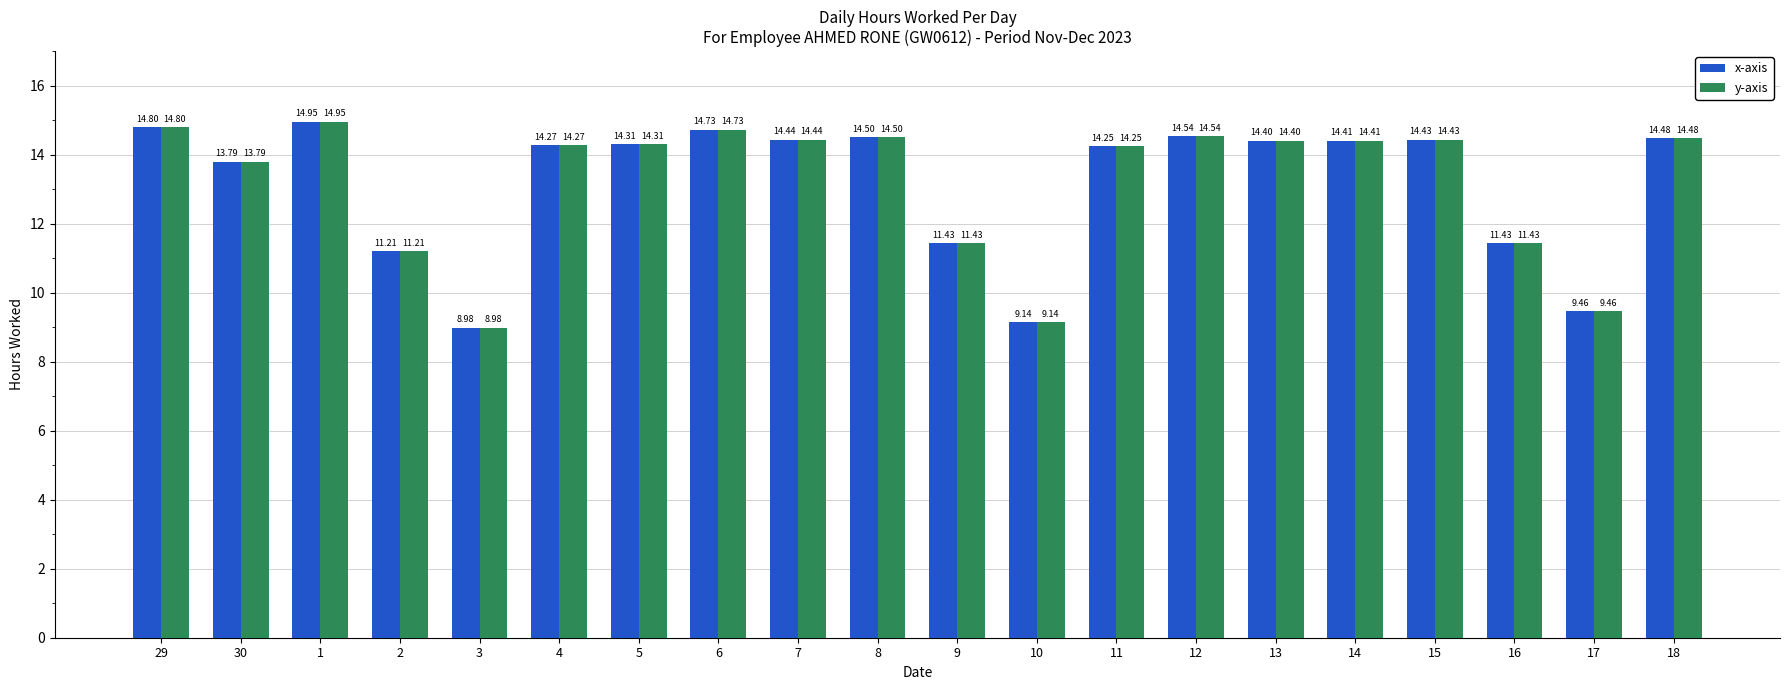

At which category does the chart reach its minimum across all series?

3